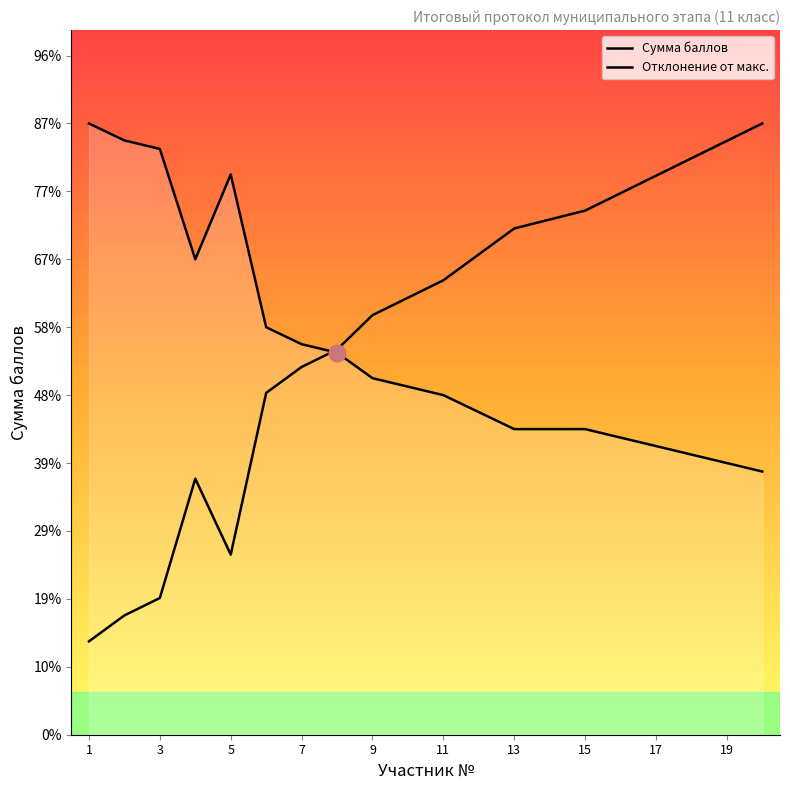

True or false: Отклонение от макс. has more than 2 interior local peaks.

False